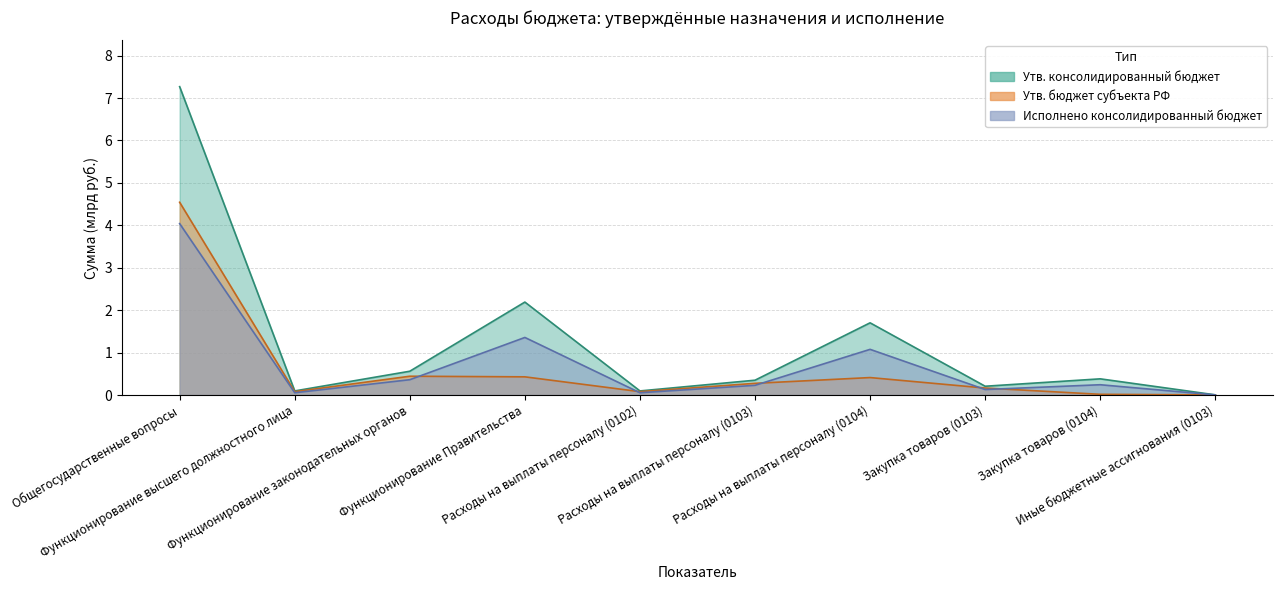

Read the Исполнено консолидированный бюджет value at Расходы на выплаты персоналу (0104).

1.1